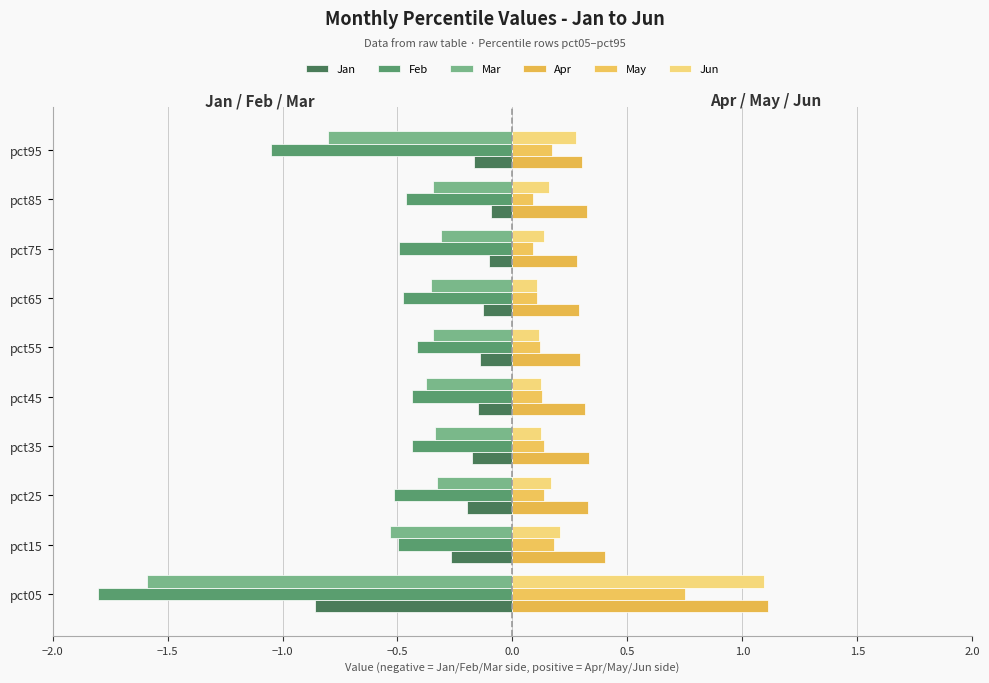

What position from the left is 0.5?

6